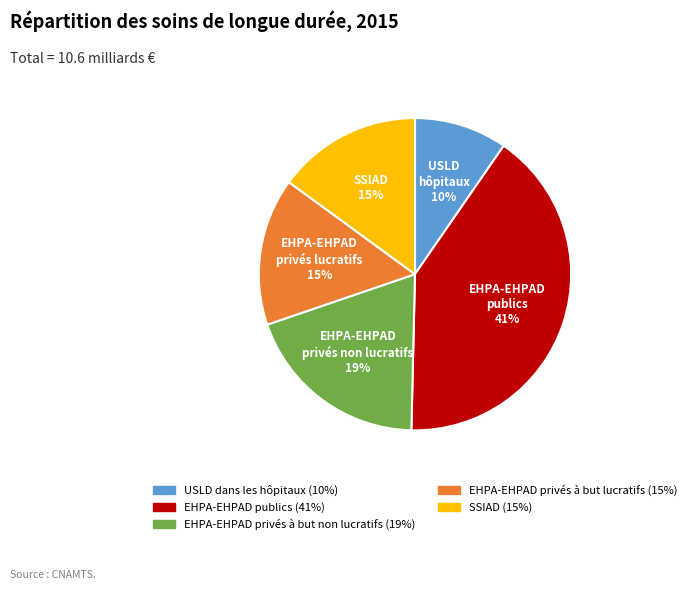

To the nearest percent, what is the difference between the largest and smallest slice percentages?

31%